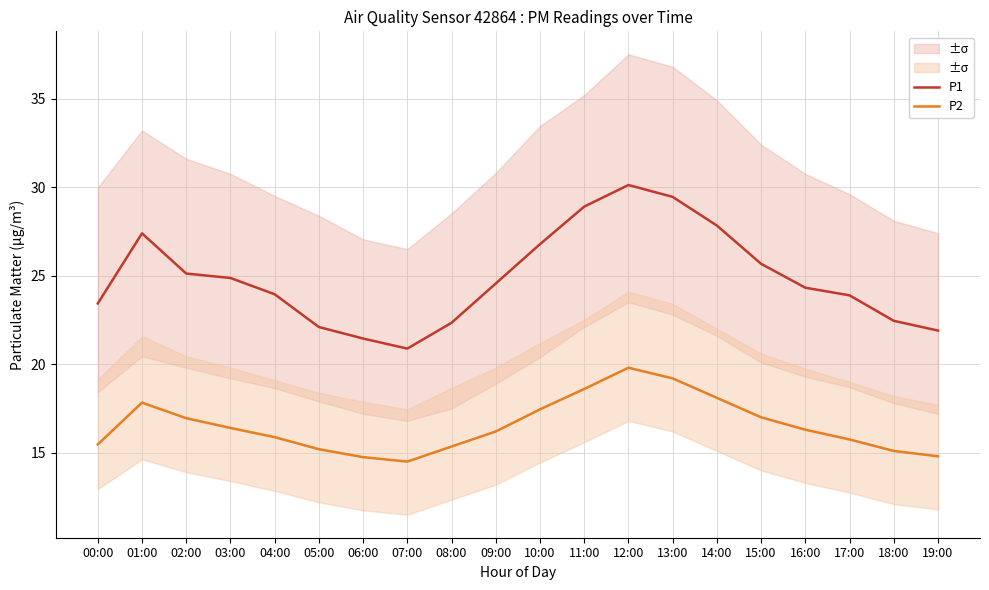

How many data points in P2 are above 16?

11